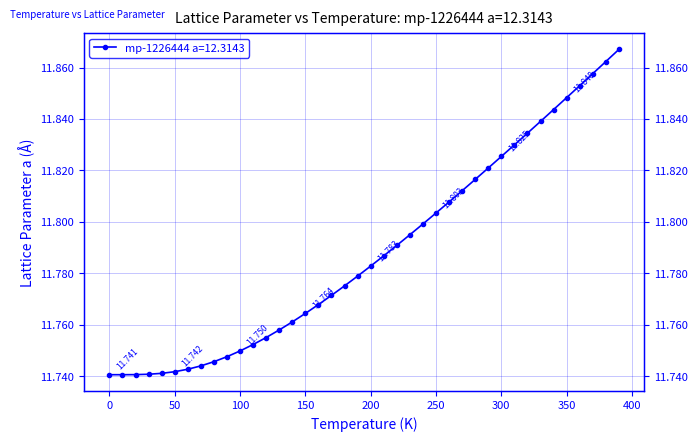

Rank the categories by value from highest to lowest.

390.0, 380.0, 370.0, 360.0, 350.0, 340.0, 330.0, 320.0, 310.0, 300.0, 290.0, 280.0, 270.0, 260.0, 250.0, 240.0, 230.0, 220.0, 210.0, 200.0, 190.0, 180.0, 170.0, 160.0, 150.0, 140.0, 130.0, 120.0, 110.0, 100.0, 90.0, 80.0, 70.0, 60.0, 50.0, 40.0, 30.0, 20.0, 10.0, 0.0